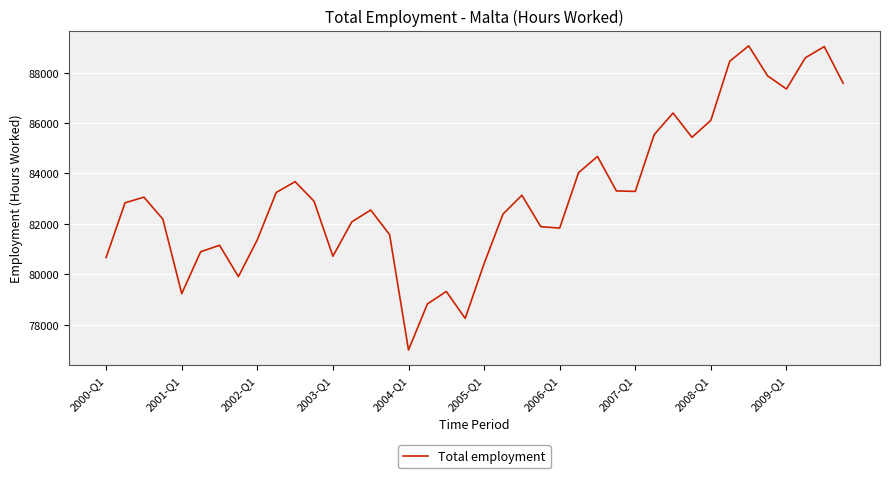

What is the difference between the maximum and minimum values?

12068.1